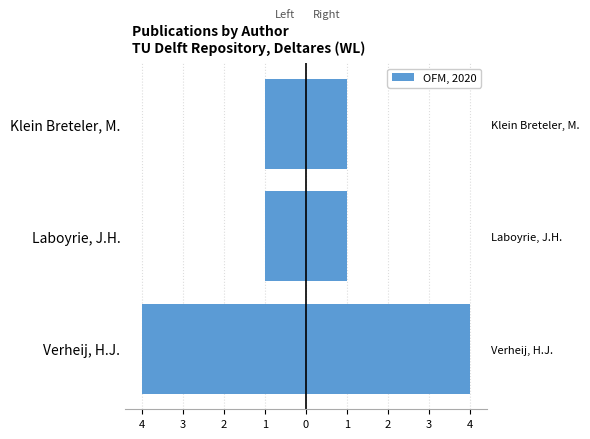

How many data points does each series have?

3